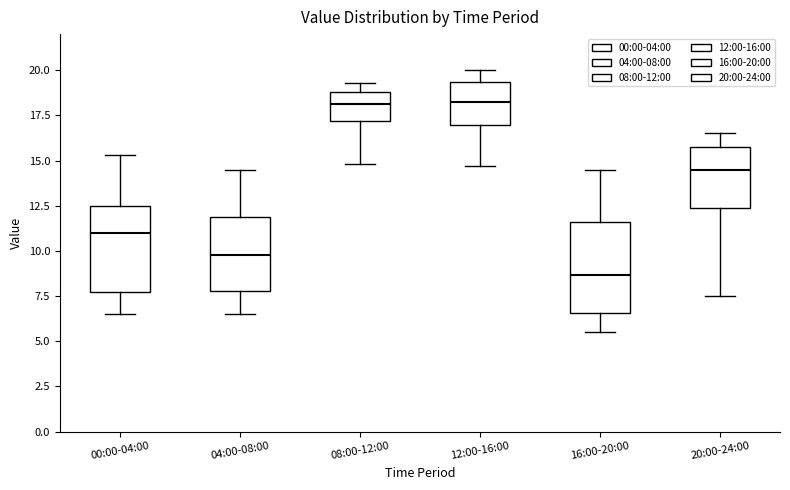

Reading left to right, read every box against the y-axis: the position of its median line, the range the box covers, and the ends of its whiskers. The values are not printed on the chart, so give them approximately, as read against the axis.

00:00-04:00: median 11.0, box 8.0 to 12.5, whiskers 6.5 to 15.5
04:00-08:00: median 10.0, box 8.0 to 12.0, whiskers 6.5 to 14.5
08:00-12:00: median 18.0, box 17.0 to 19.0, whiskers 15.0 to 19.5
12:00-16:00: median 18.5, box 17.0 to 19.5, whiskers 14.5 to 20.0
16:00-20:00: median 8.5, box 6.5 to 11.5, whiskers 5.5 to 14.5
20:00-24:00: median 14.5, box 12.5 to 15.5, whiskers 7.5 to 16.5